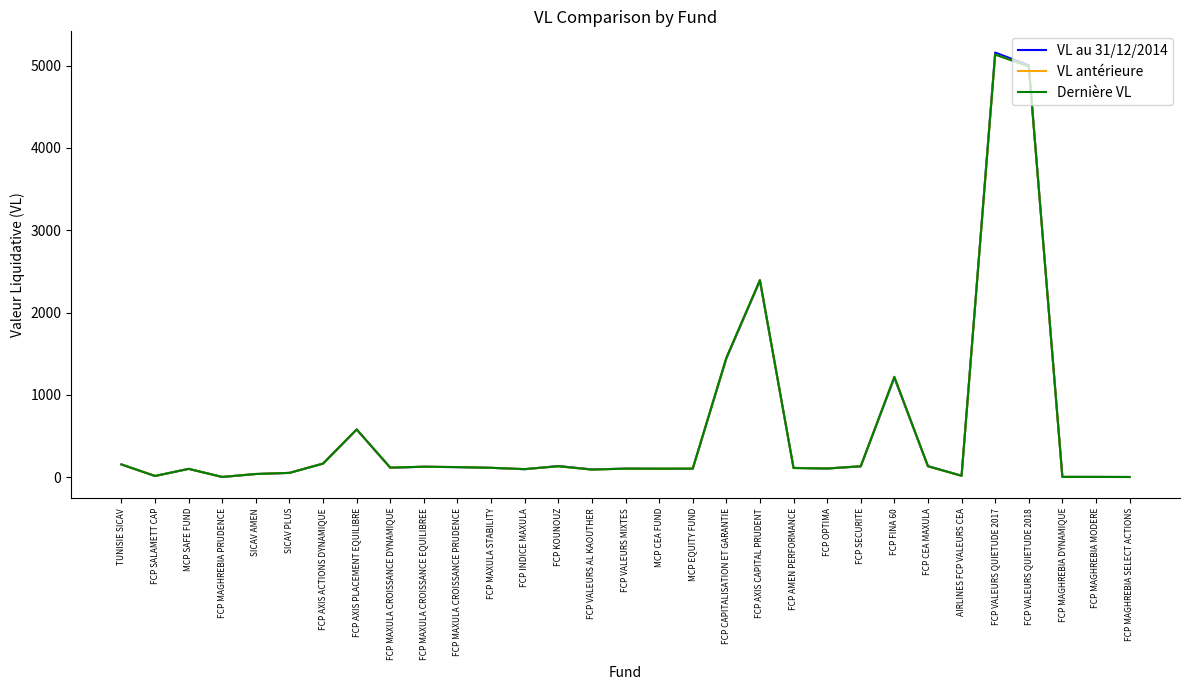

At which category is the sum across all series the highest?

FCP VALEURS QUIETUDE 2017